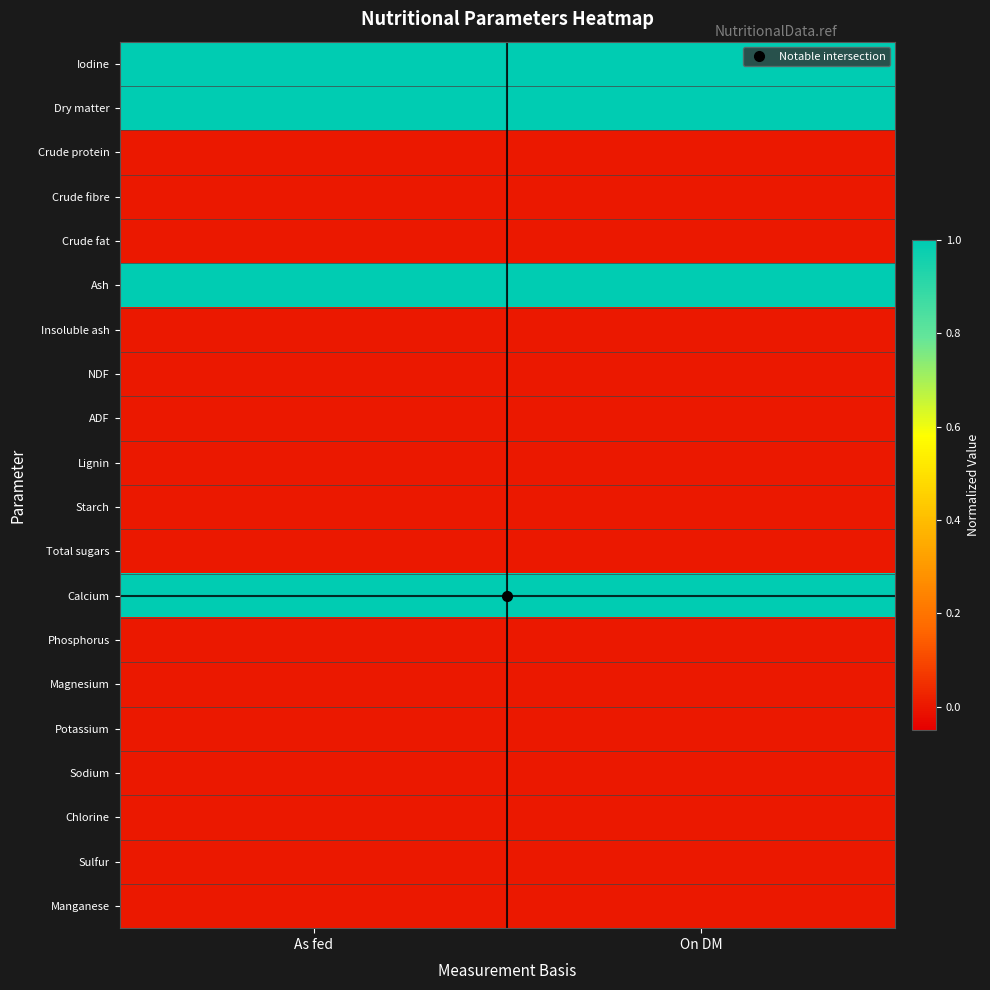

Reading left to right, what are all the values shown in this chart?

Iodine: As fed=1.0	On DM=1.0
Dry matter: As fed=1.0	On DM=1.0
Crude protein: As fed=0.0	On DM=0.0
Crude fibre: As fed=0.0	On DM=0.0
Crude fat: As fed=0.0	On DM=0.0
Ash: As fed=1.0	On DM=1.0
Insoluble ash: As fed=0.0	On DM=0.0
NDF: As fed=0.0	On DM=0.0
ADF: As fed=0.0	On DM=0.0
Lignin: As fed=0.0	On DM=0.0
Starch: As fed=0.0	On DM=0.0
Total sugars: As fed=0.0	On DM=0.0
Calcium: As fed=1.0	On DM=1.0
Phosphorus: As fed=0.0	On DM=0.0
Magnesium: As fed=0.0	On DM=0.0
Potassium: As fed=0.0	On DM=0.0
Sodium: As fed=0.0	On DM=0.0
Chlorine: As fed=0.0	On DM=0.0
Sulfur: As fed=0.0	On DM=0.0
Manganese: As fed=0.0	On DM=0.0